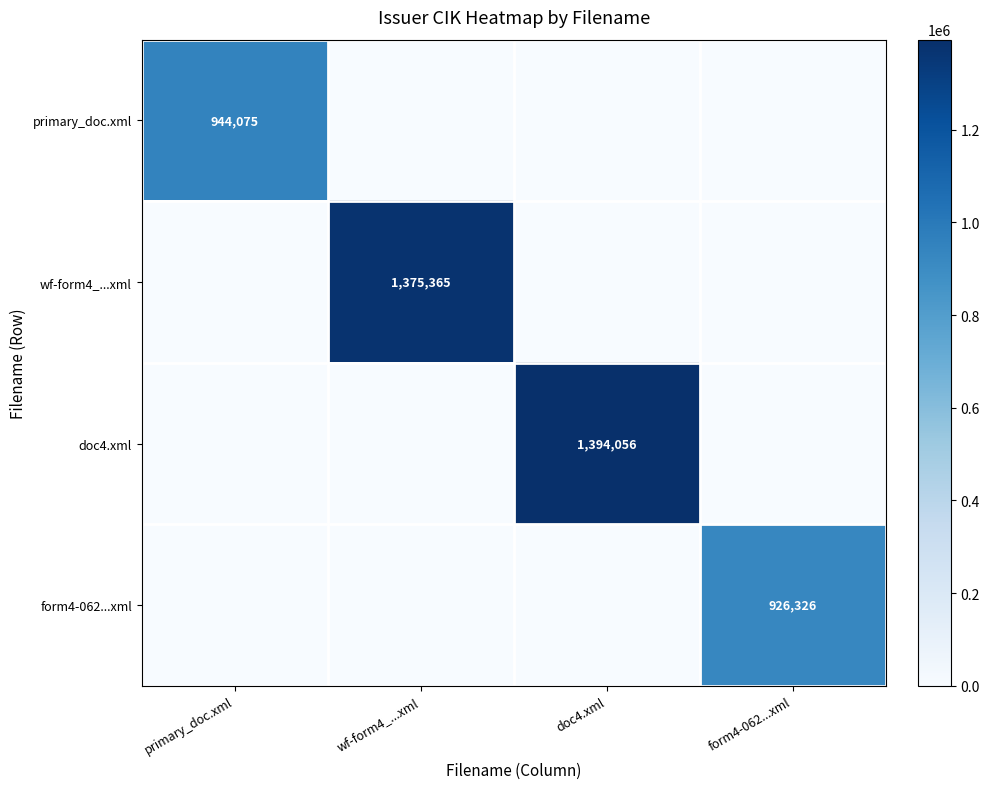

At which category is the sum across all series the highest?

doc4.xml